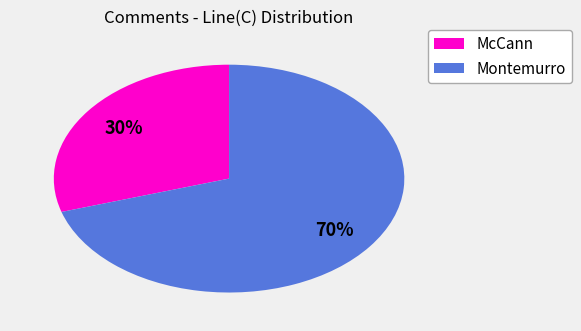

To the nearest percent, what is the average slice percentage?

50%